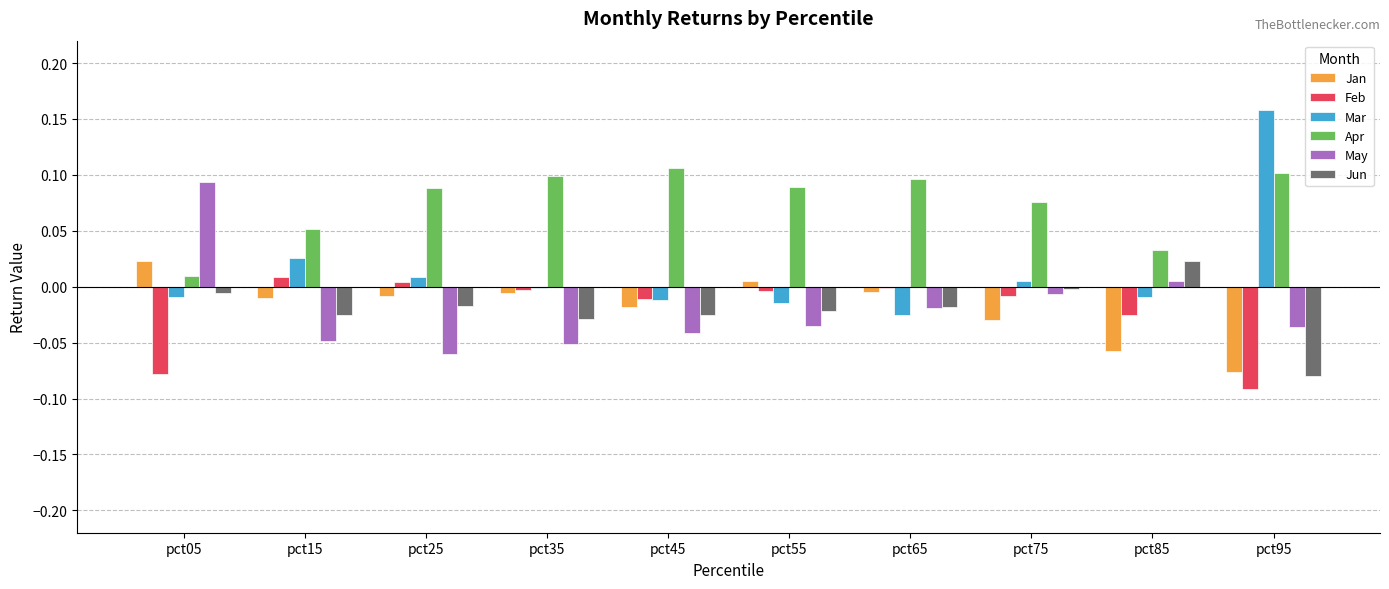

Is it true that Jan equals -0.0 at pct15?

True